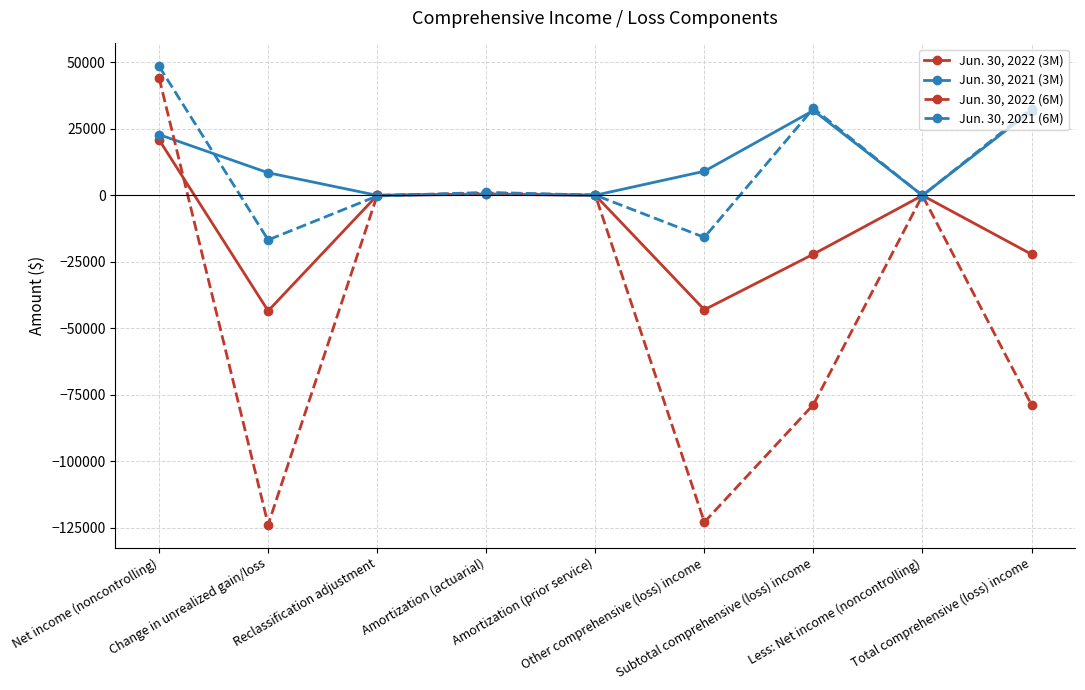

What is the value of the Jun. 30, 2021 (6M) point at the 2nd from the left?

-16757